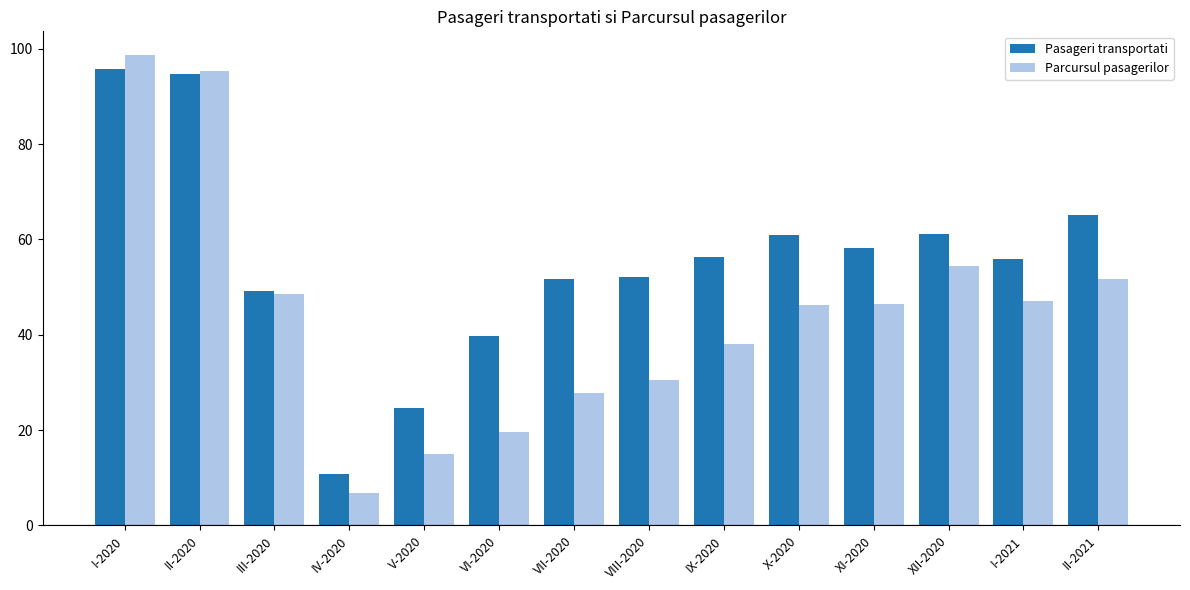

At XII-2020, list the series in order from largest to smallest.

Pasageri transportati, Parcursul pasagerilor